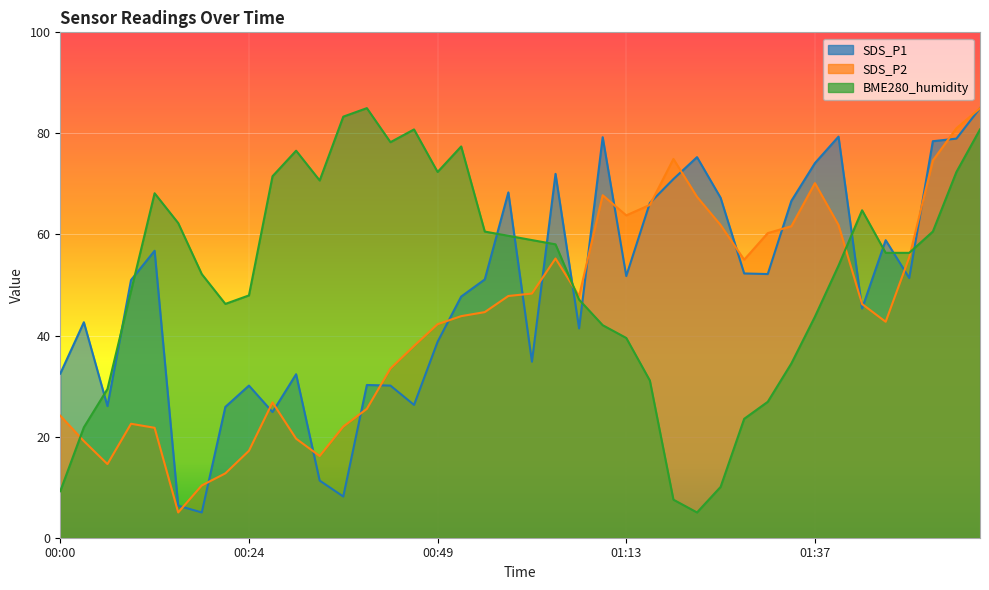

Where does the SDS_P2 series first go above 46?

00:58